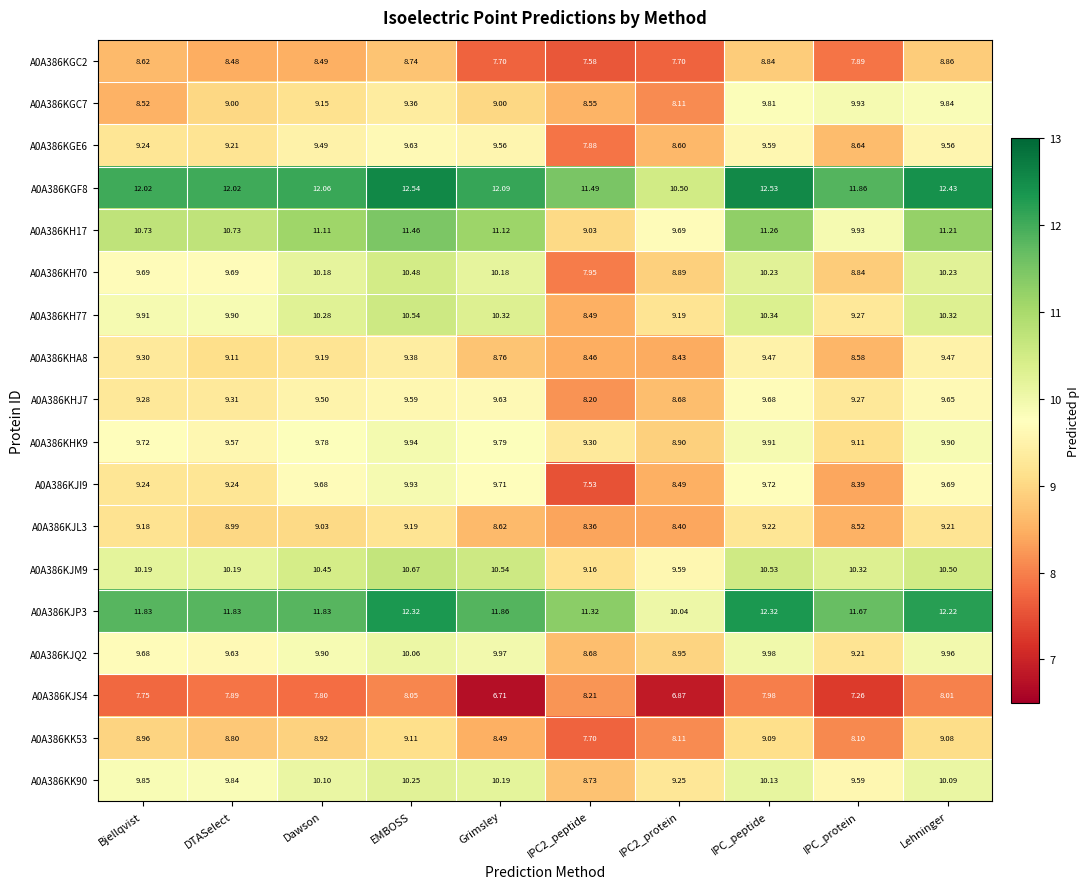

Which category has the highest value across all series?

EMBOSS